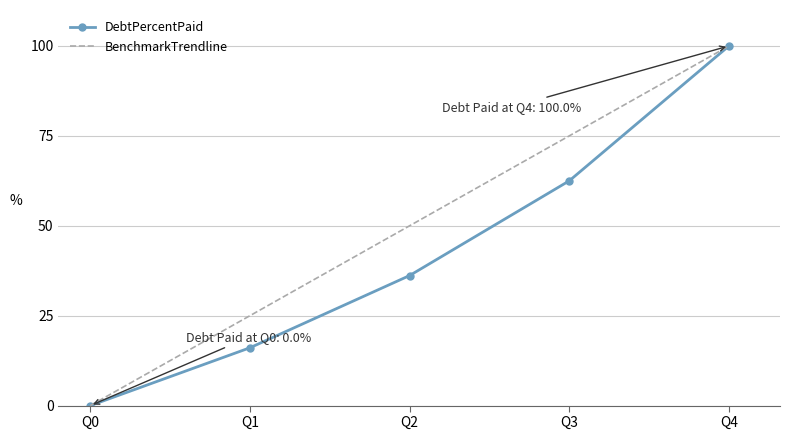

Is the value of BenchmarkTrendline at Q3 greater than the value of DebtPercentPaid at Q1?

Yes